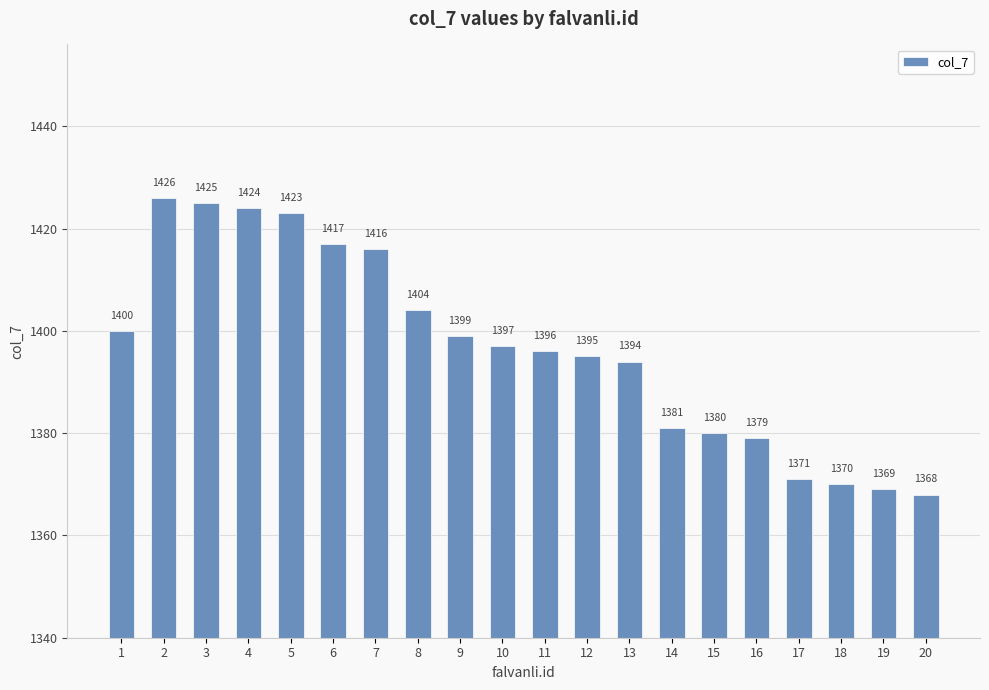

What is the average value?

1397